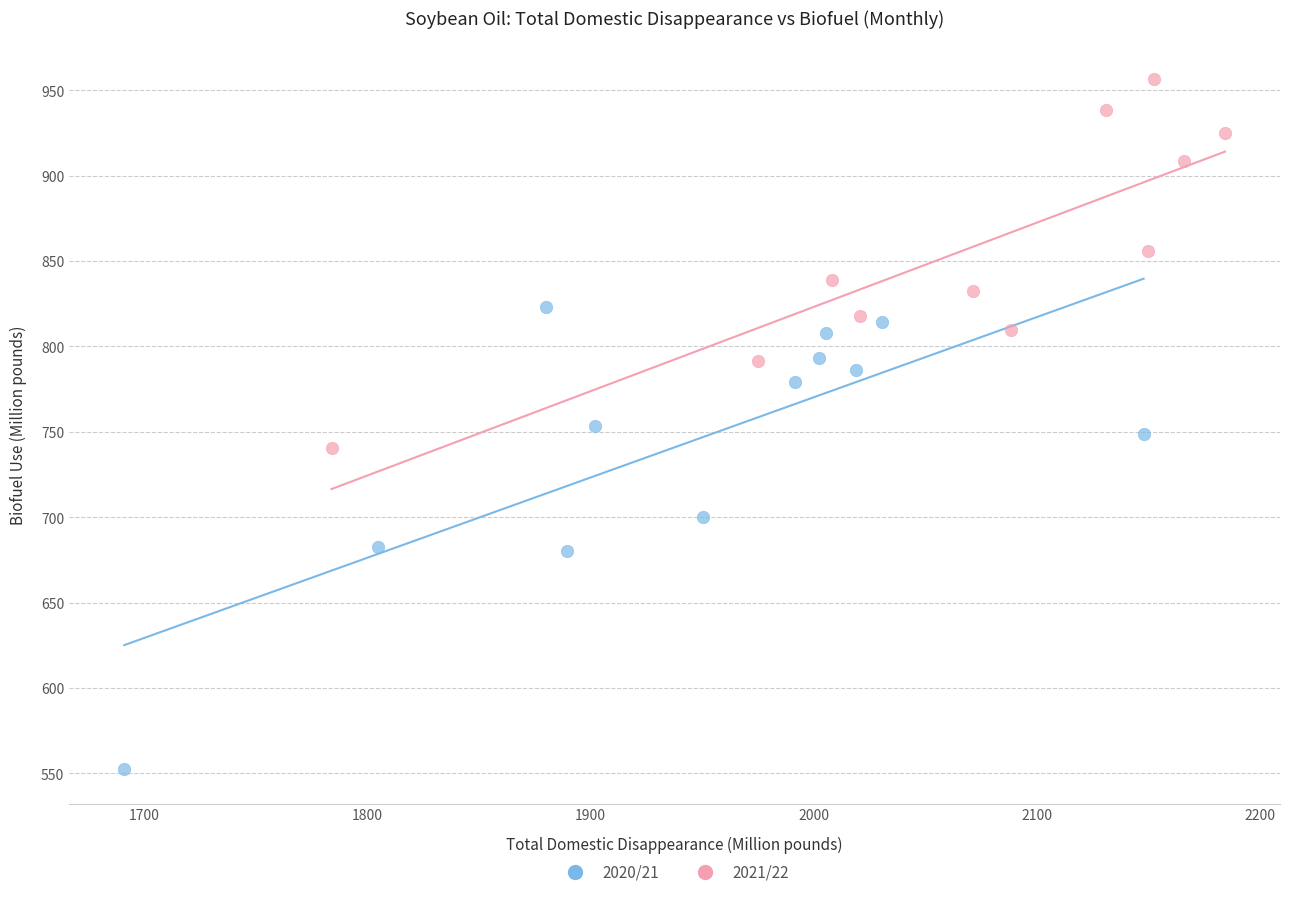

Which series has the widest spread of Y values?

2020/21